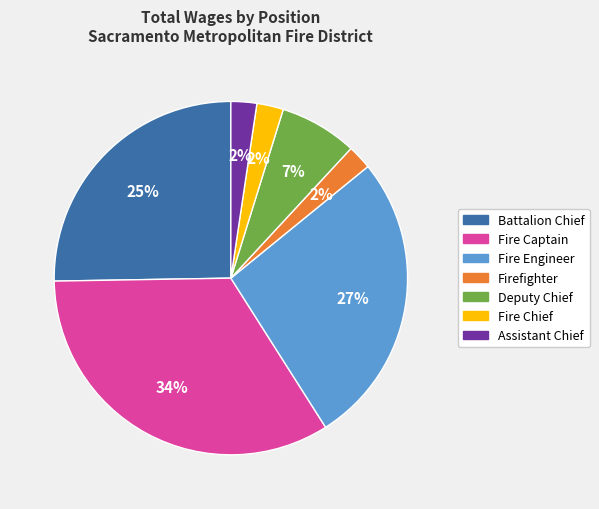

What is the largest slice in the pie chart?

Fire Captain